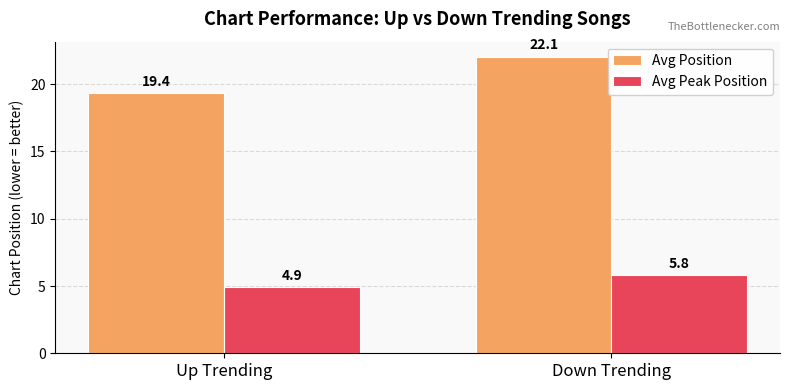

Reading right to left, extract all data points from this chart.

Avg Position: 22.1	19.4
Avg Peak Position: 5.8	4.9